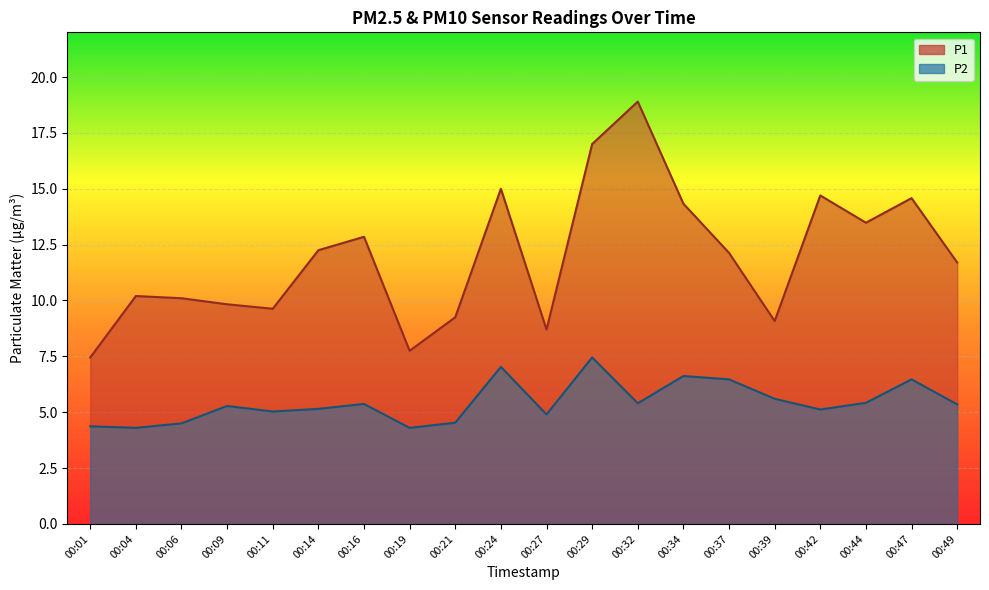

True or false: P2 has a value of 4.4 at 00:01.

True